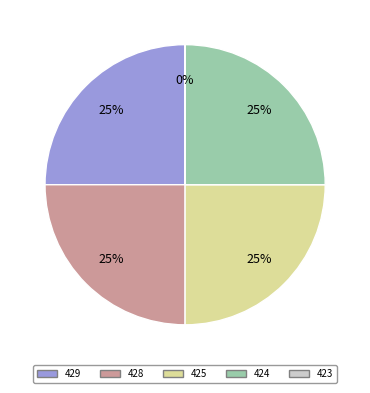

To the nearest percent, what is the average slice percentage?

20%